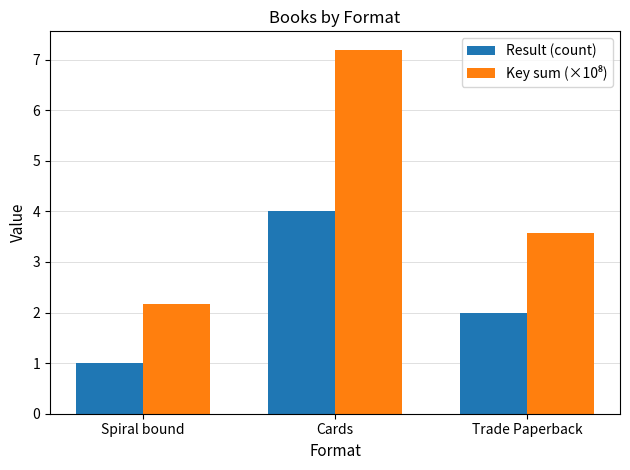

What is the label of the 1st bar from the right?

Trade Paperback